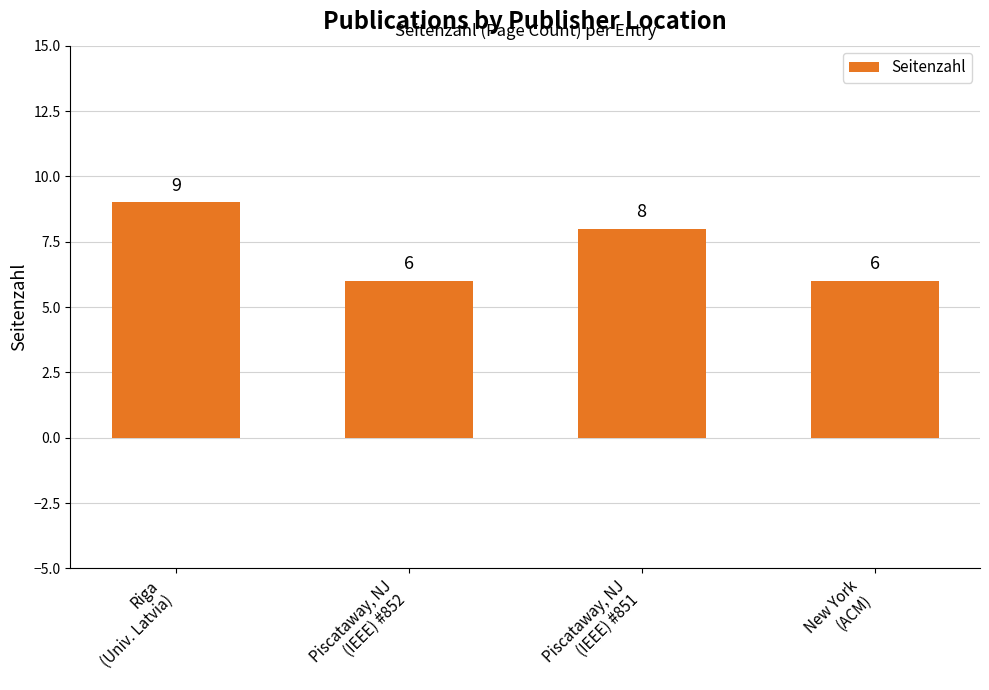

What is the ratio of the value at Piscataway, NJ
(IEEE) #852 to the value at New York
(ACM)?

1.0